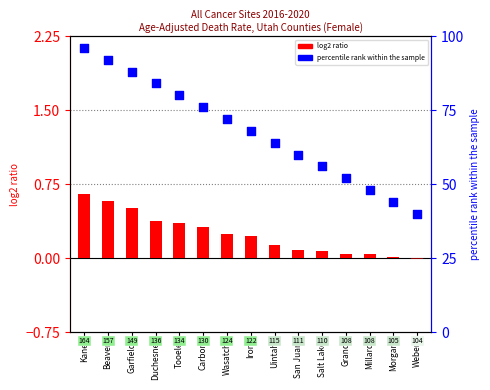

What are all the series names shown in the legend?

log2 ratio, percentile rank within the sample